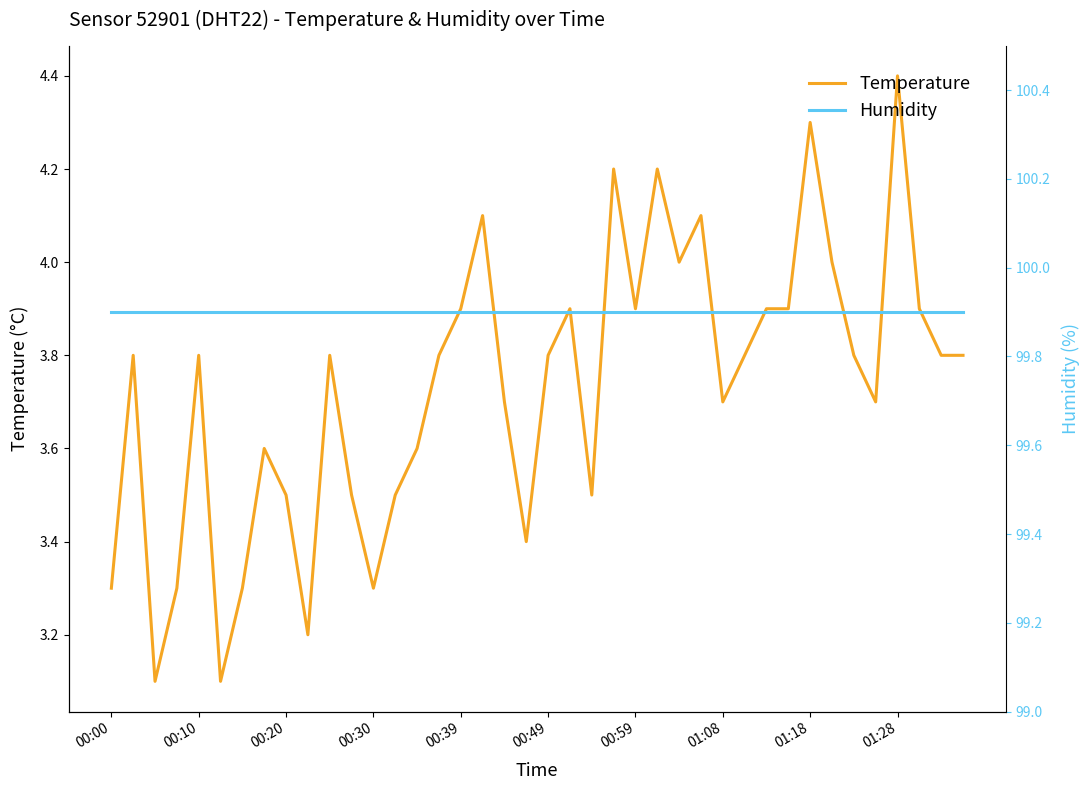

Rank the series at 01:08 from lowest to highest value.

temperature, humidity